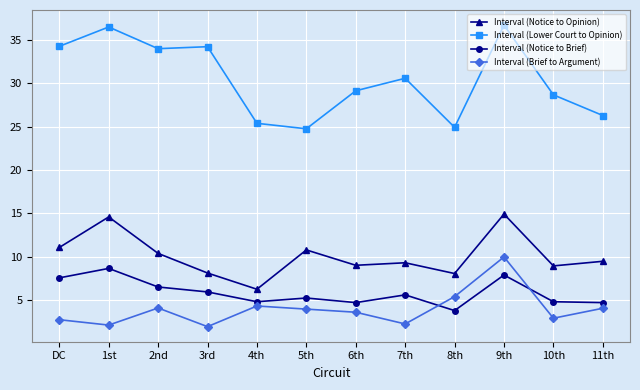

True or false: Interval (Notice to Opinion) and Interval (Brief to Argument) intersect in this chart.

False